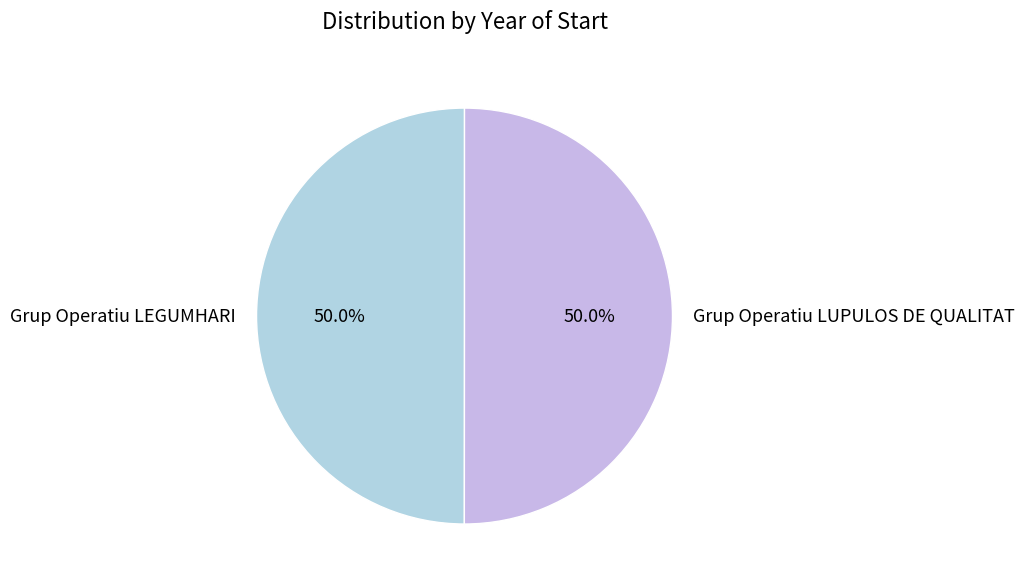

What is the ratio of the value at Grup Operatiu LEGUMHARI to the value at Grup Operatiu LUPULOS DE QUALITAT?

1.0